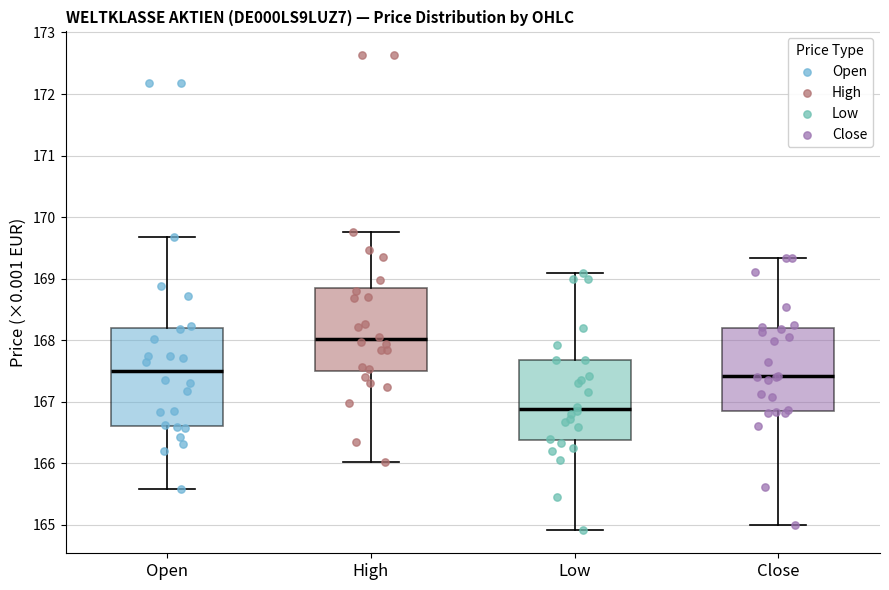

Comparing the boxes themselves (not the whiskers), which one is the tallest?

Open